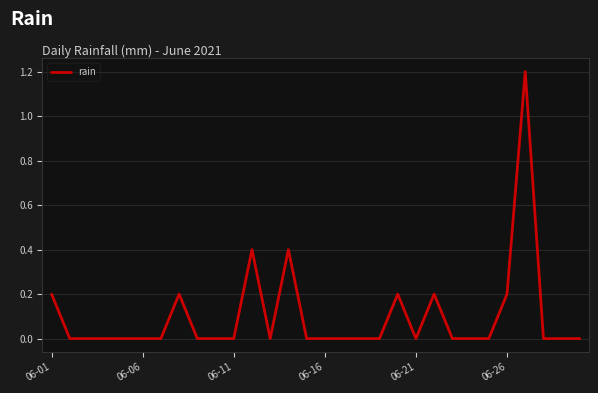

What is the maximum value shown in the chart?

1.2